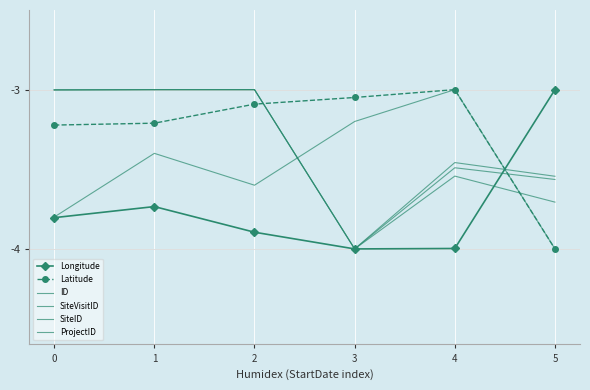

What value does the SiteVisitID series have at 1?

-3.0